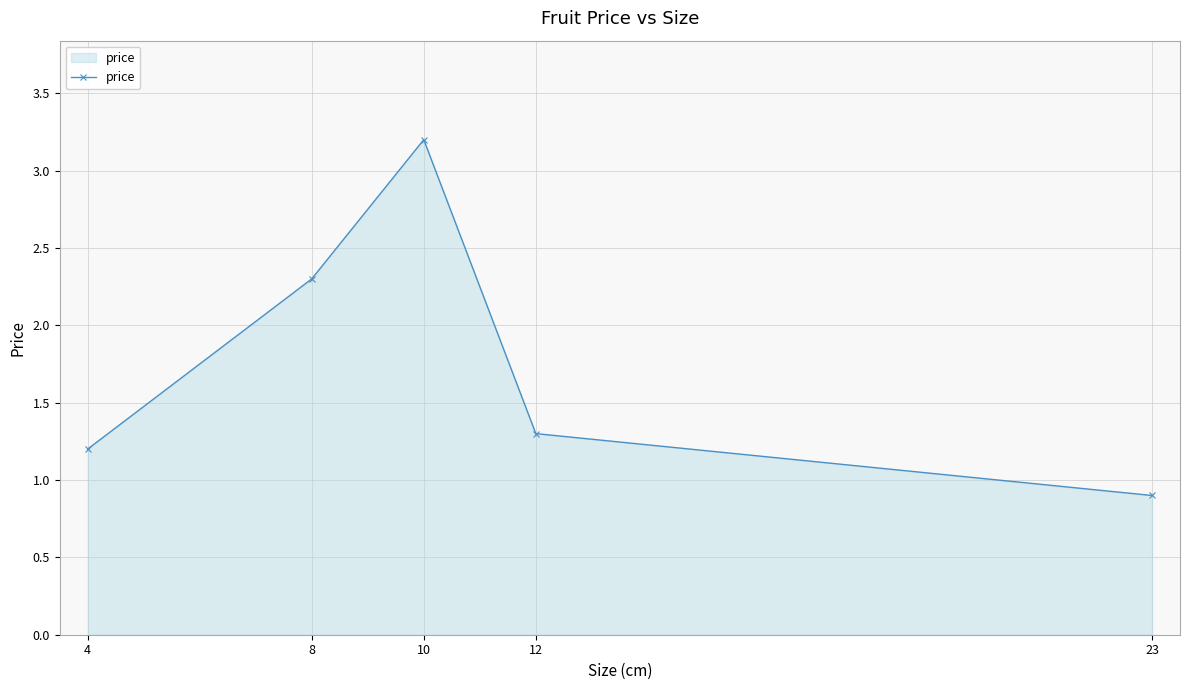

What is the difference between the maximum and minimum values?

2.3